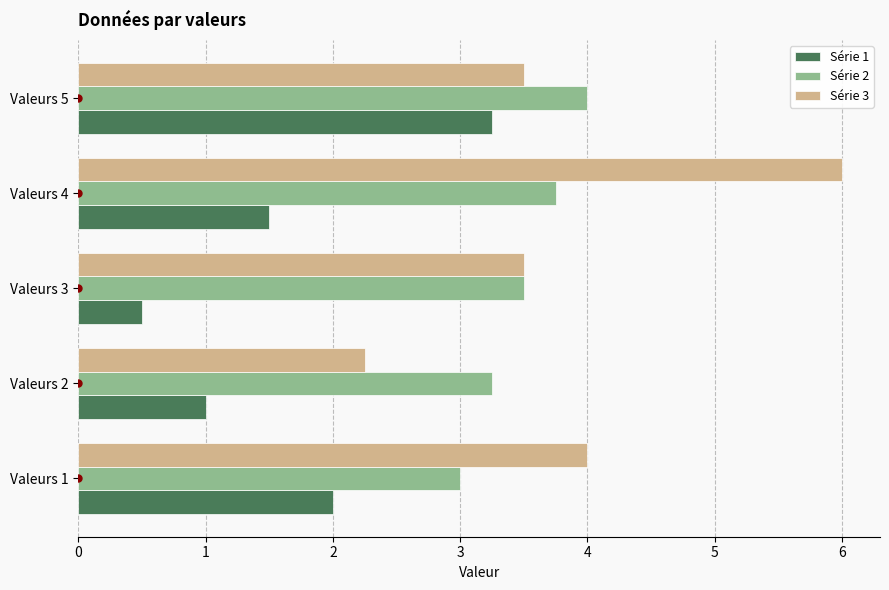

Which series has the widest spread of values?

Série 3